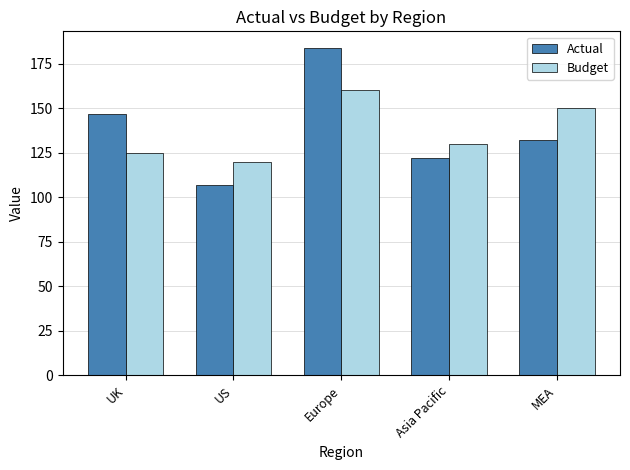

Between UK and Asia Pacific, which series saw the biggest shift?

Actual